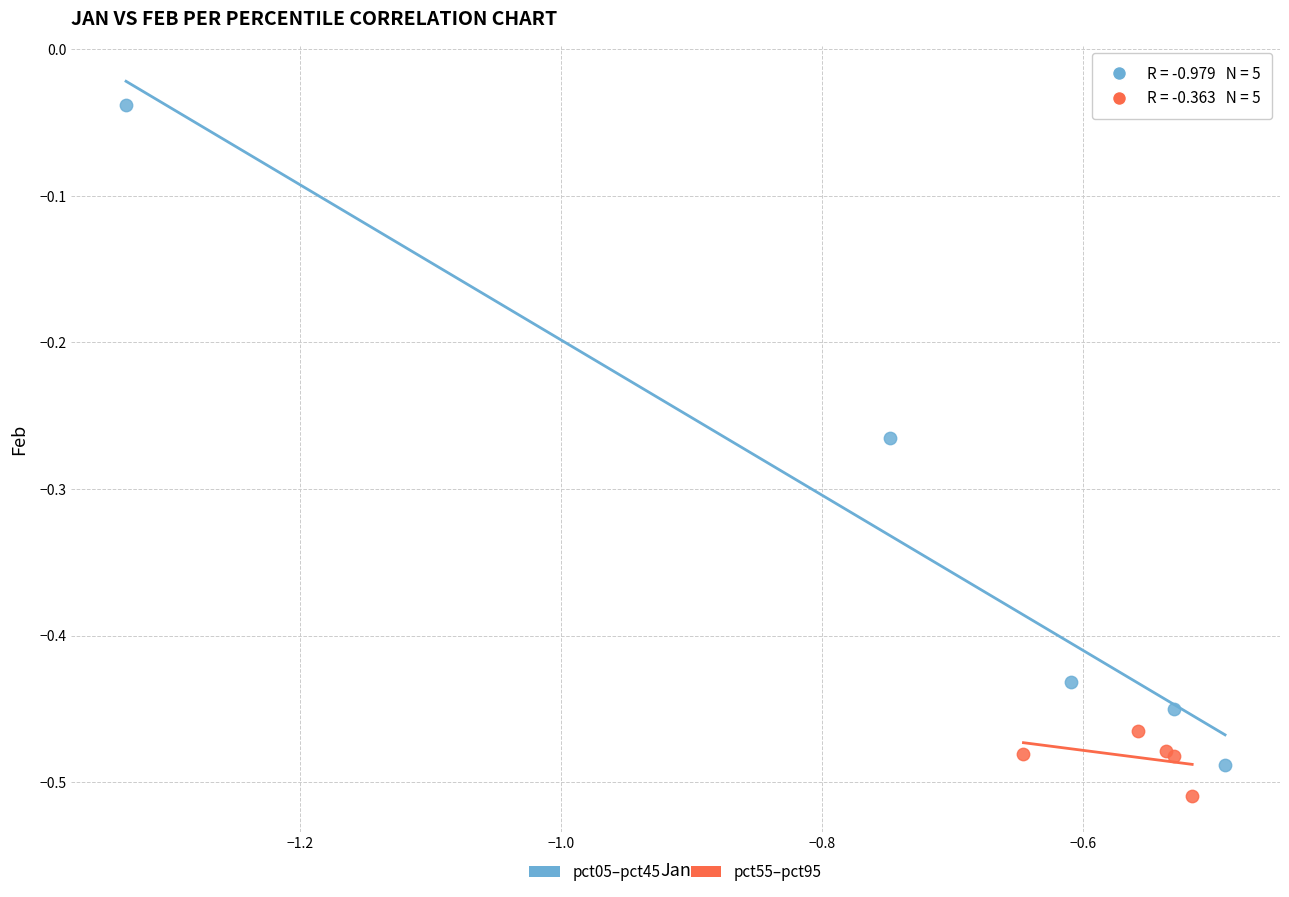

Which series reaches the maximum Y coordinate?

pct05–pct45